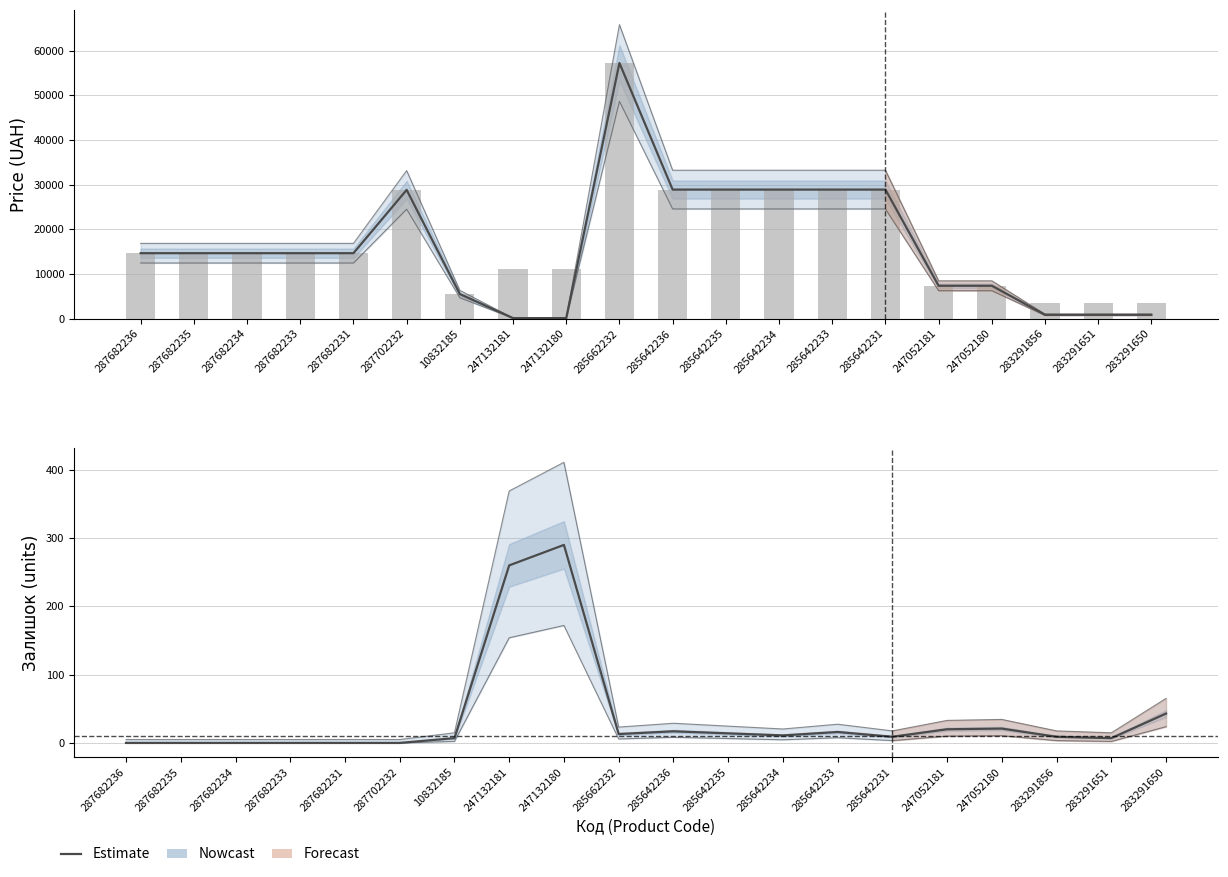

At 283291856, list the series in order from smallest to largest.

Залишок, Ціна, Доп. ціна